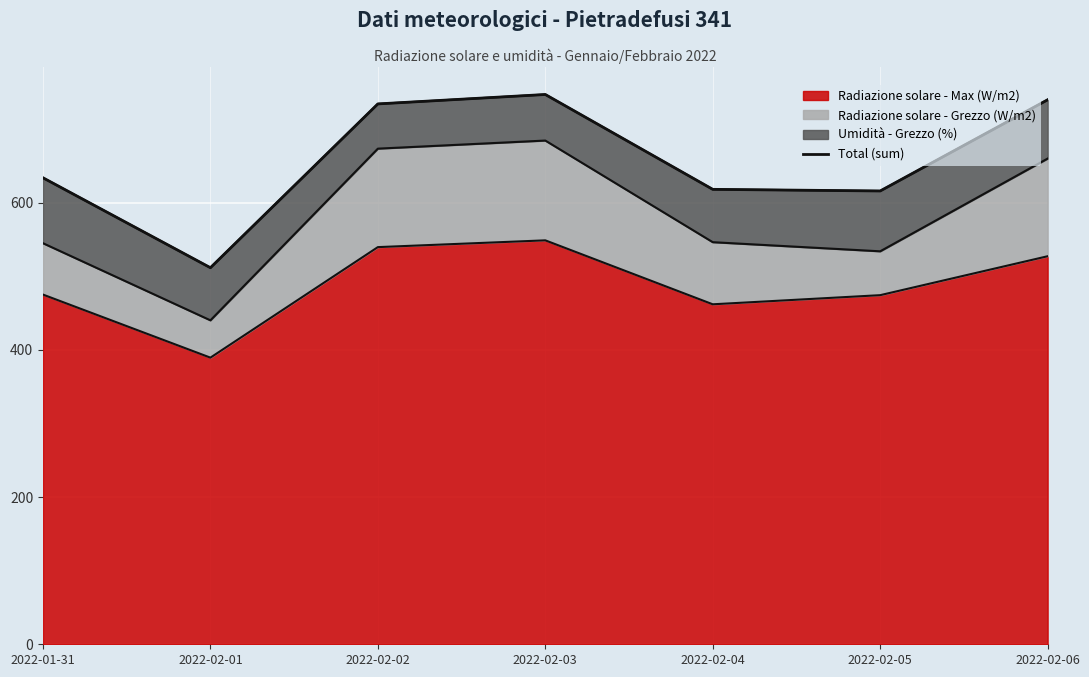

Does the chart display data point markers on the line(s)?

No